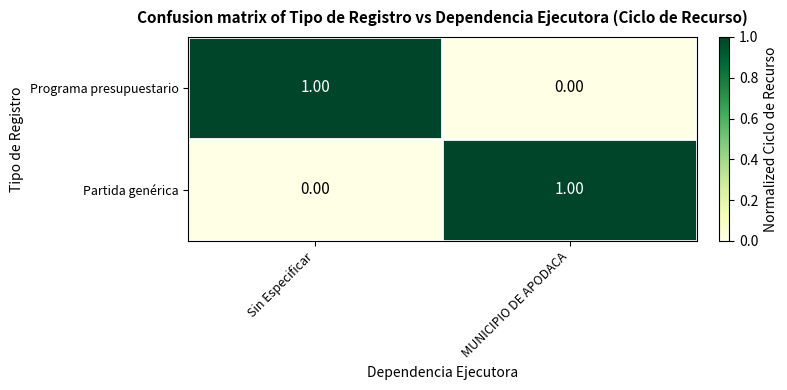

Is the value of Programa presupuestario at Sin Especificar greater than the value of Partida genérica at Sin Especificar?

Yes